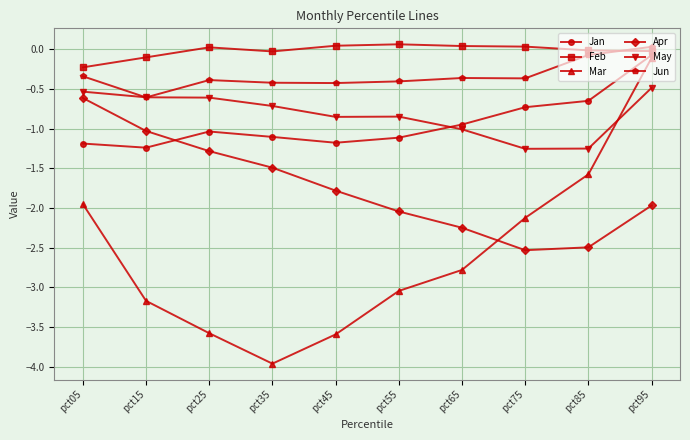

Which series has the largest range (max minus min)?

Mar